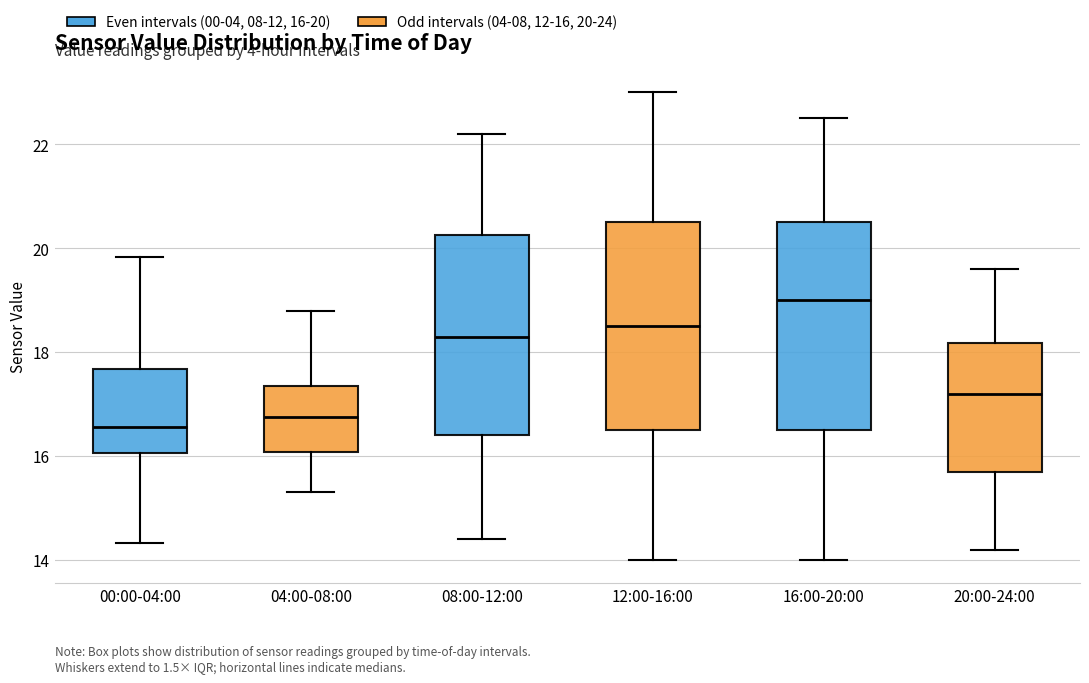

Reading left to right, read every box against the y-axis: the position of its median line, the range the box covers, and the ends of its whiskers. The values are not printed on the chart, so give them approximately, as read against the axis.

00:00-04:00: median 16.6, box 16.0 to 17.6, whiskers 14.4 to 19.8
04:00-08:00: median 16.8, box 16.0 to 17.4, whiskers 15.4 to 18.8
08:00-12:00: median 18.4, box 16.4 to 20.2, whiskers 14.4 to 22.2
12:00-16:00: median 18.6, box 16.6 to 20.6, whiskers 14.0 to 23.0
16:00-20:00: median 19.0, box 16.6 to 20.6, whiskers 14.0 to 22.6
20:00-24:00: median 17.2, box 15.8 to 18.2, whiskers 14.2 to 19.6